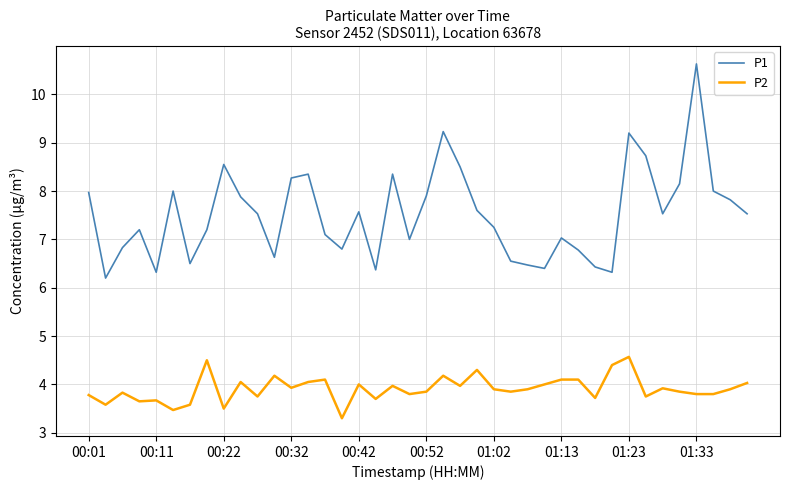

True or false: P2 and P1 intersect in this chart.

False